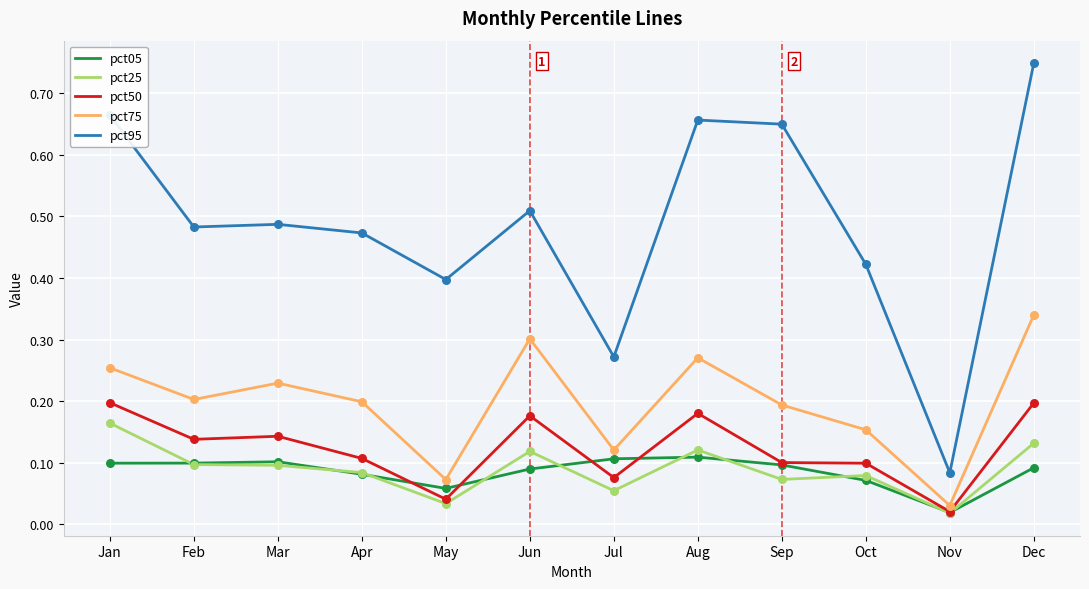

Which series has the largest range (max minus min)?

pct95